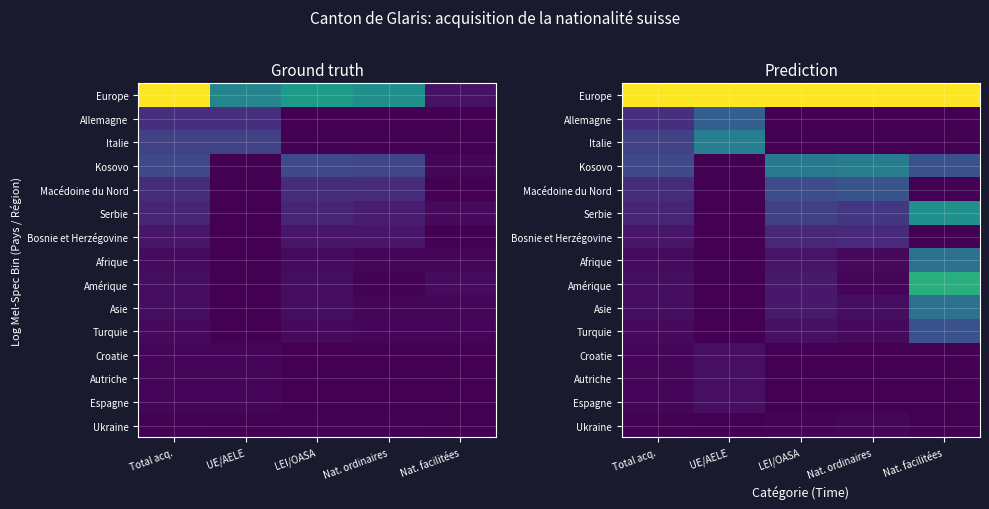

What is the spread (max minus min) of values at UE/AELE?

1.0